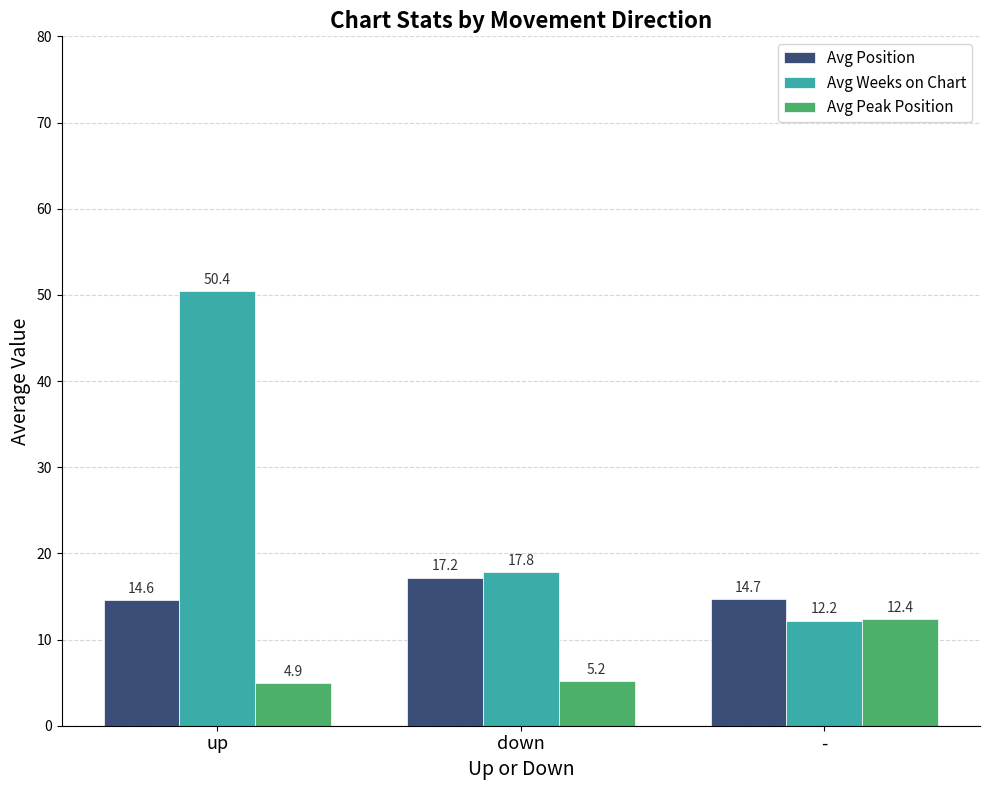

What is the minimum value shown in the chart?

4.9